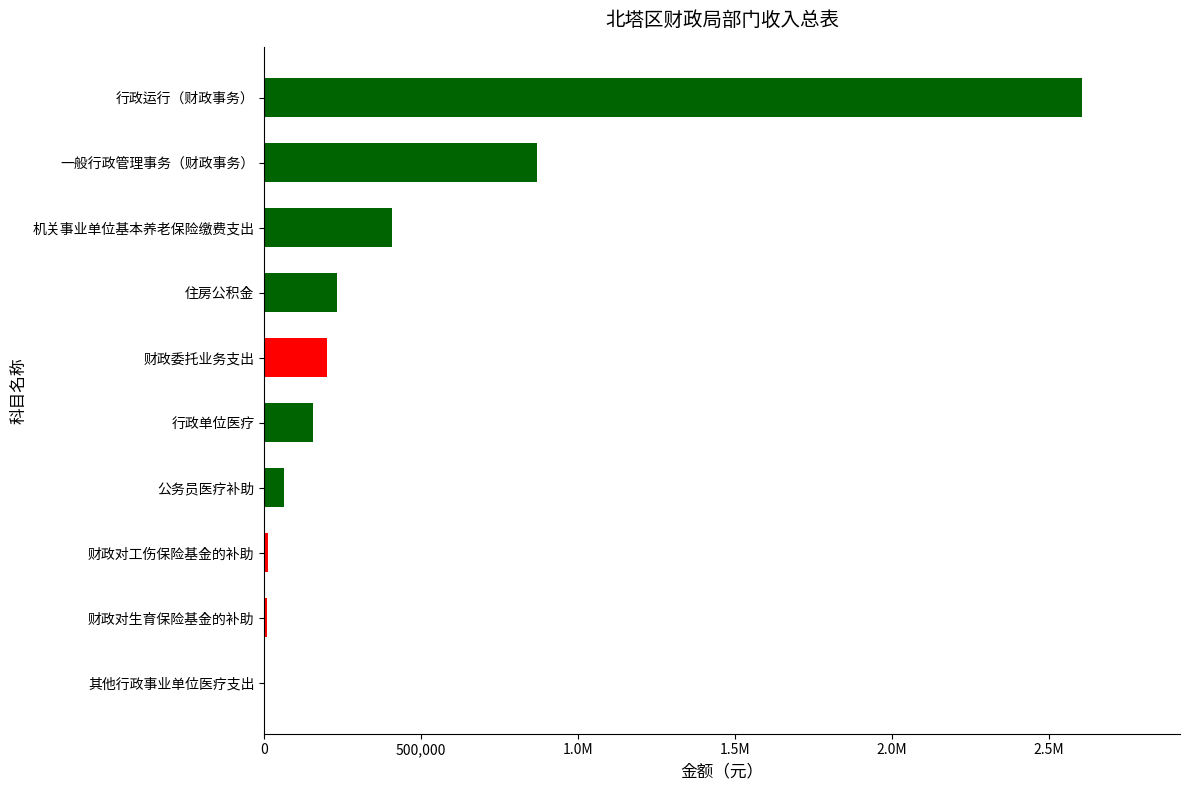

What is the sum of the values at 行政运行（财政事务） and 公务员医疗补助?

2667303